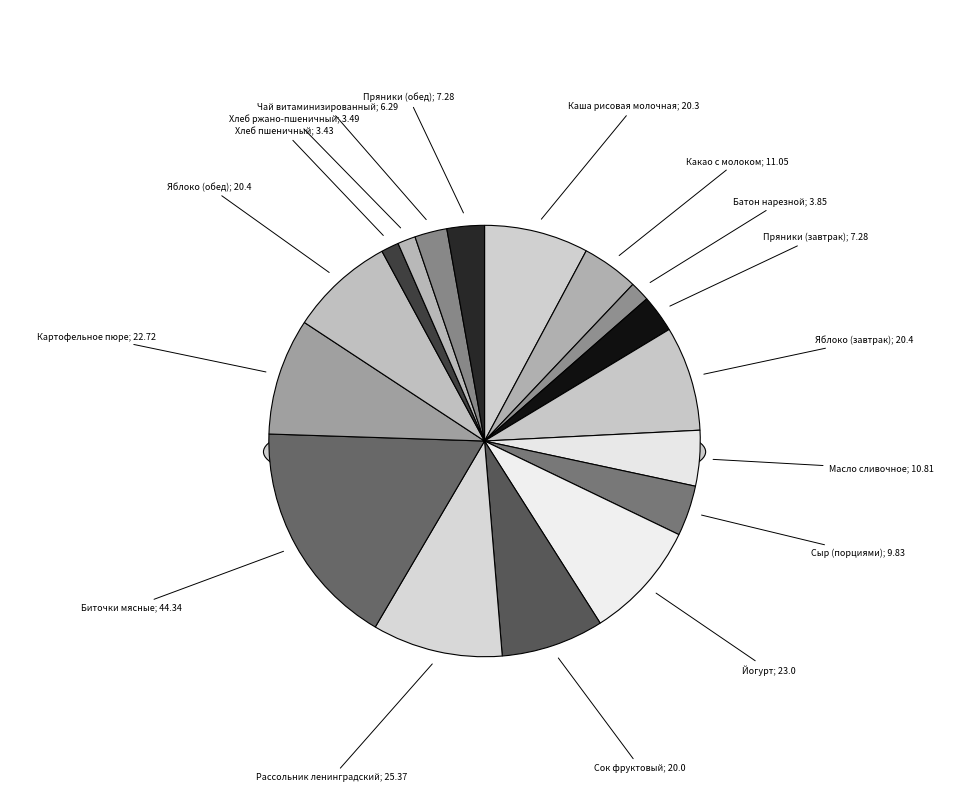

Is it true that Каша рисовая молочная is 8% of the pie?

True